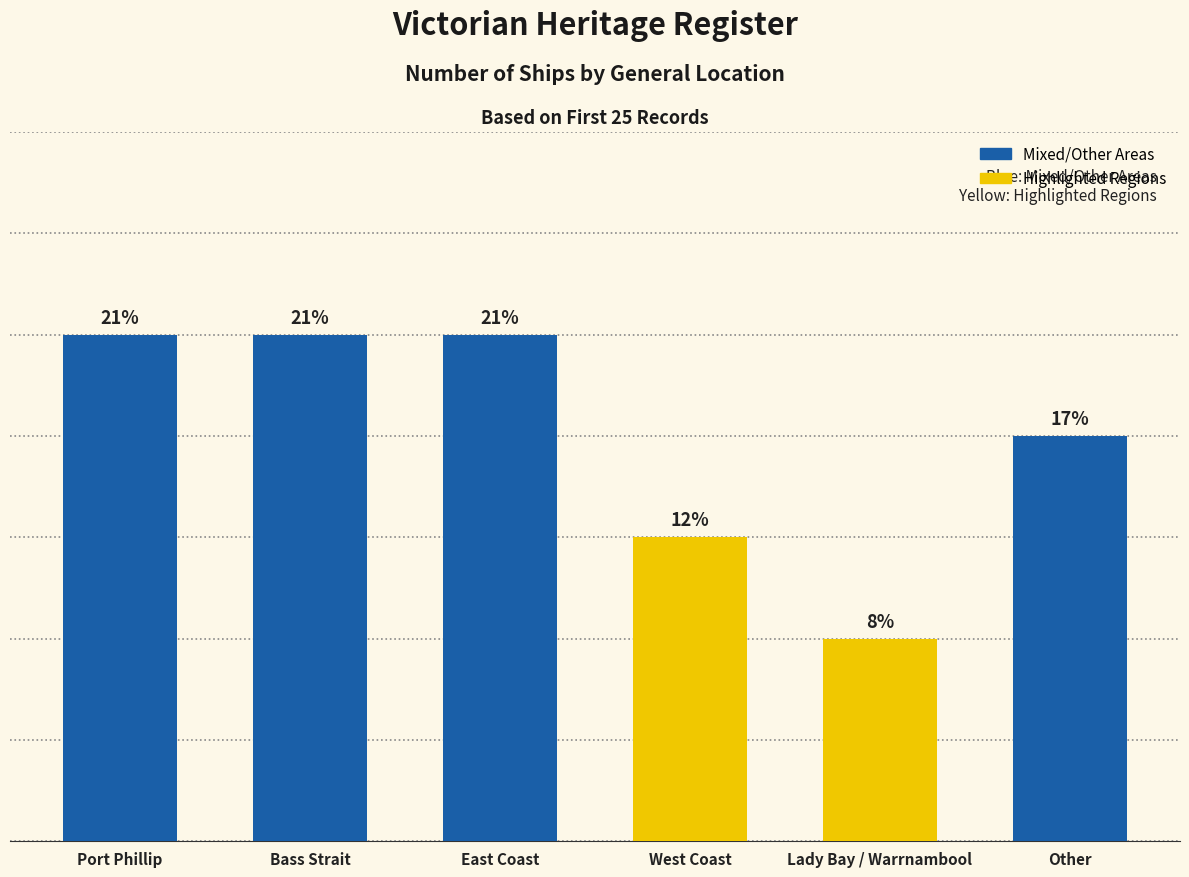

At which category does the chart reach its peak across all series?

Port Phillip